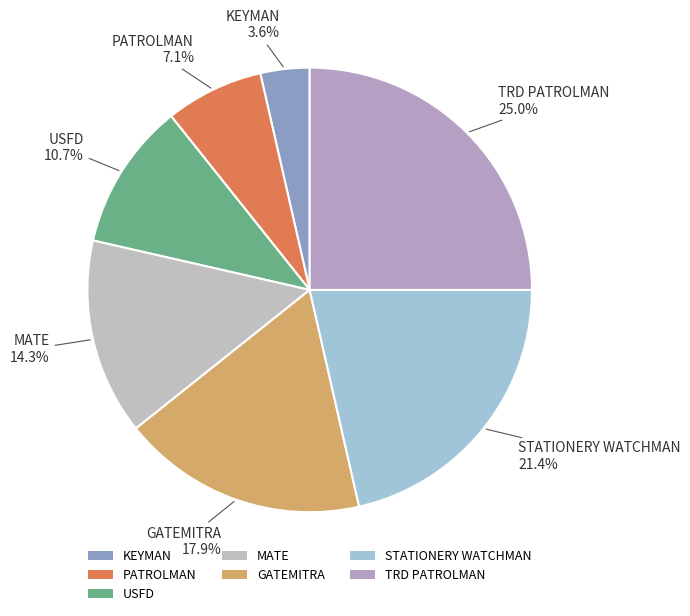

Does STATIONERY WATCHMAN account for over 50% of the chart?

No